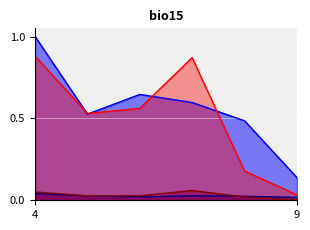

Does the chart display data point markers on the line(s)?

No